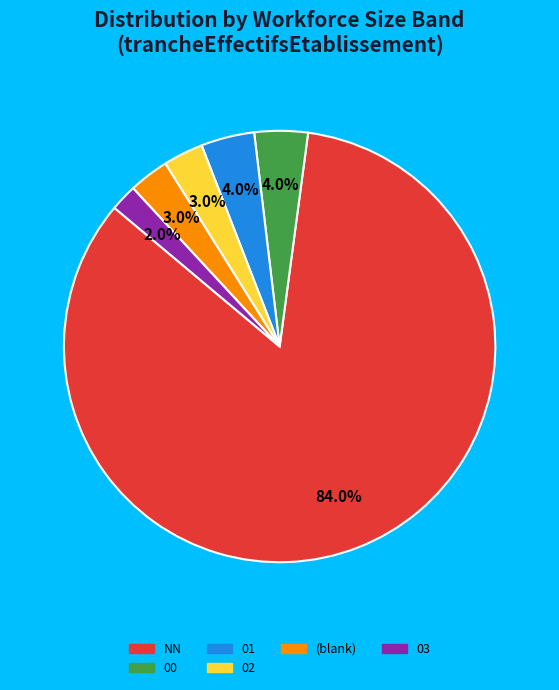

Does any single category account for the majority?

Yes